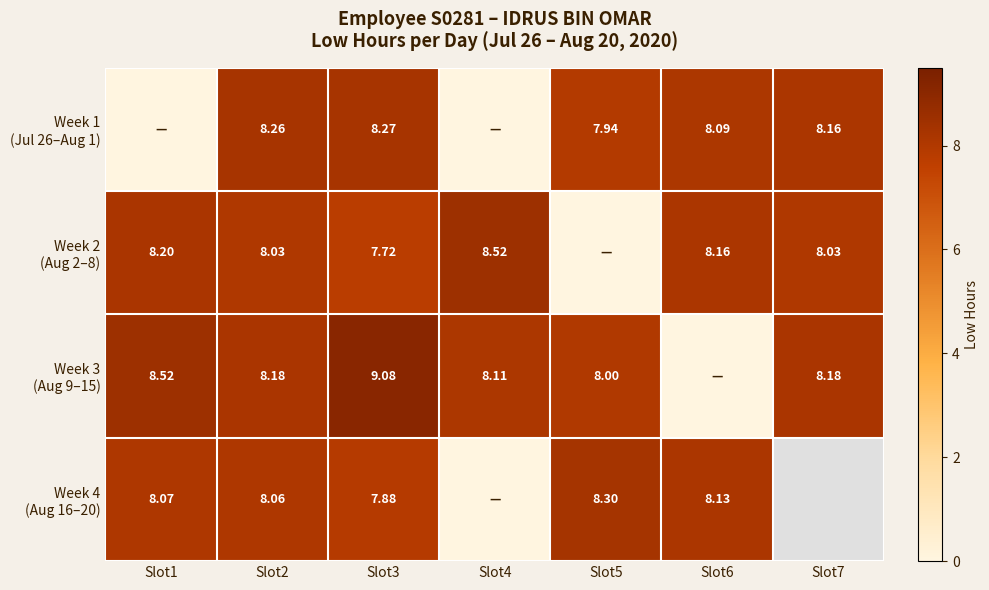

True or false: Week 1 (Jul 26–Aug 1) has a value of 7.9 at Slot5.

True